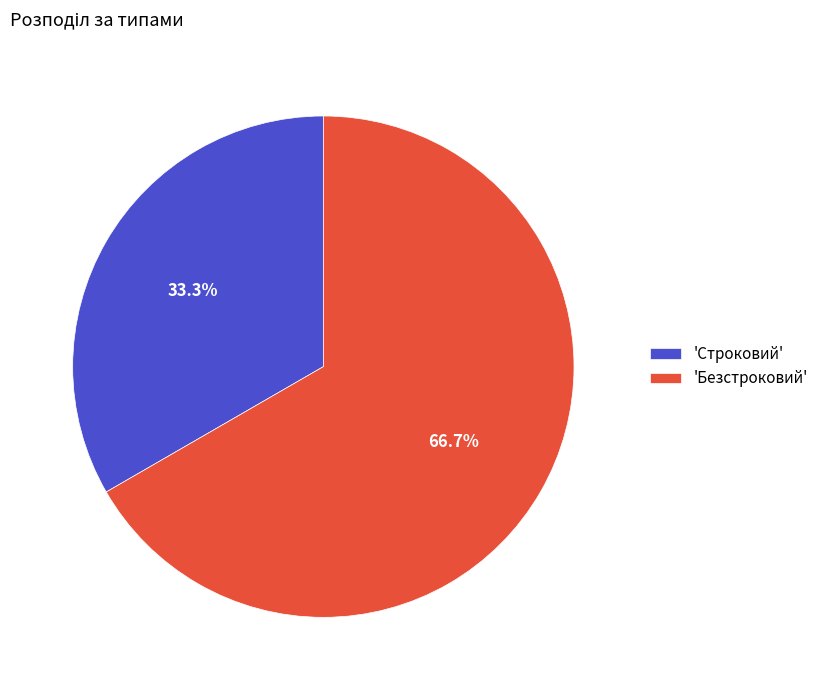

Does 'Строковий' represent more than half of the total?

No